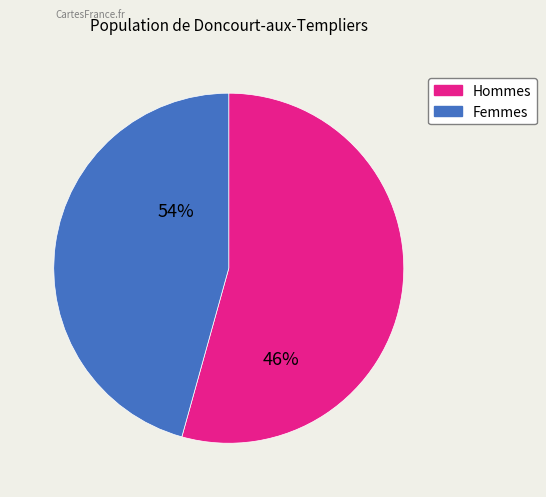

Is there a majority slice in this chart?

Yes